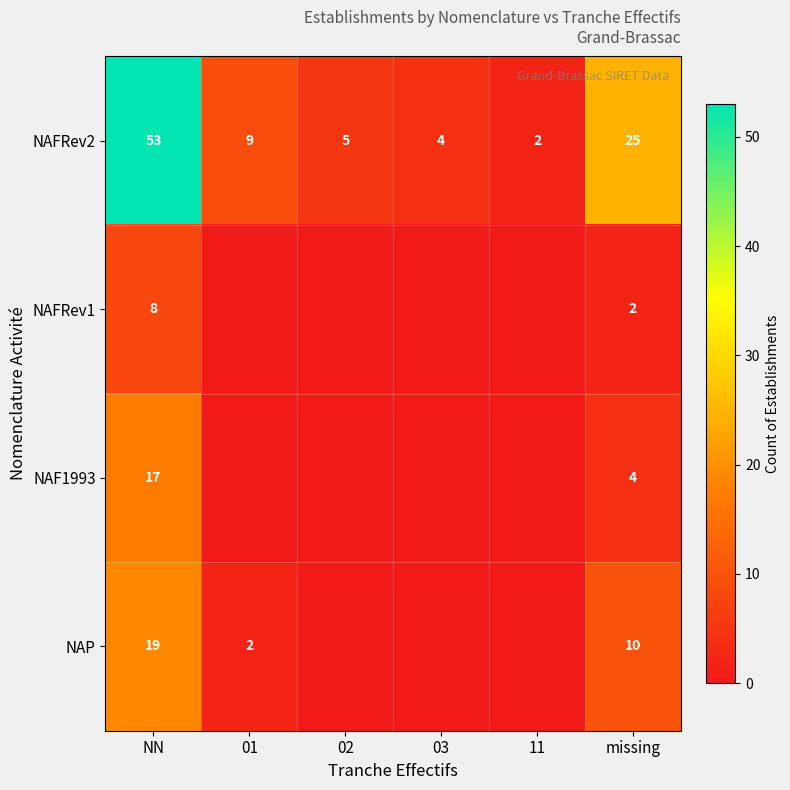

What is the total value across all series at missing?

41